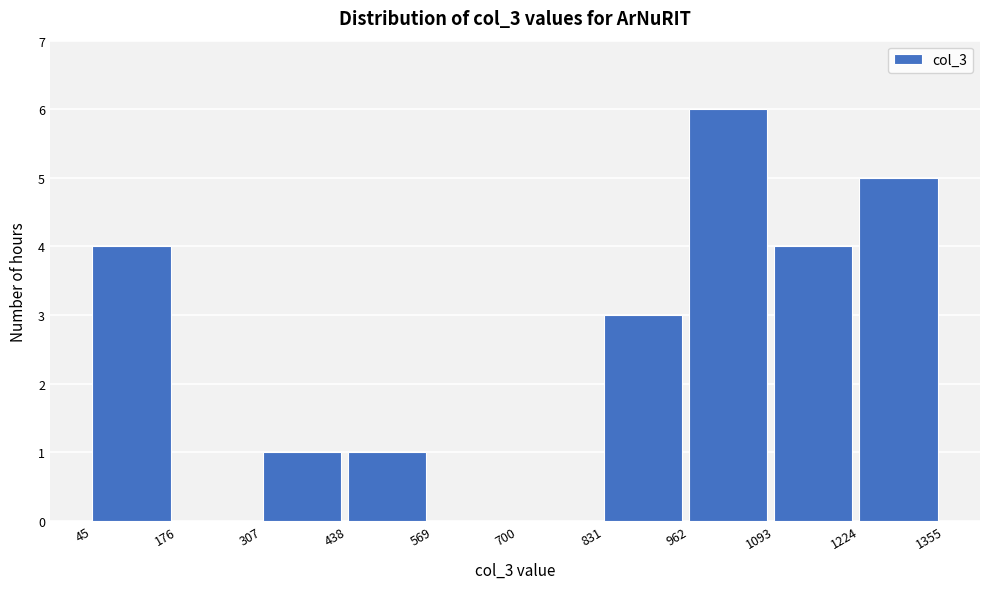

Over which range of the x-axis is the bar tallest?

962 to 1093